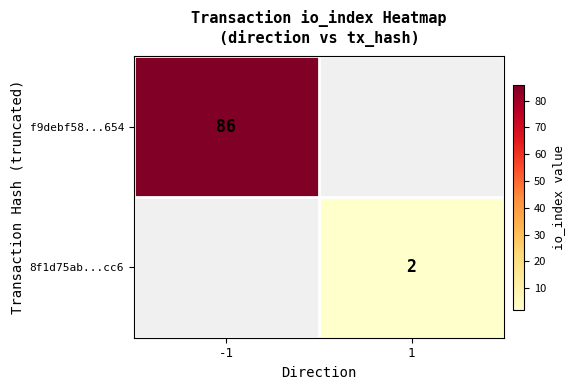

True or false: 8f1d75ab...cc6 has a value of 3 at 1.

False